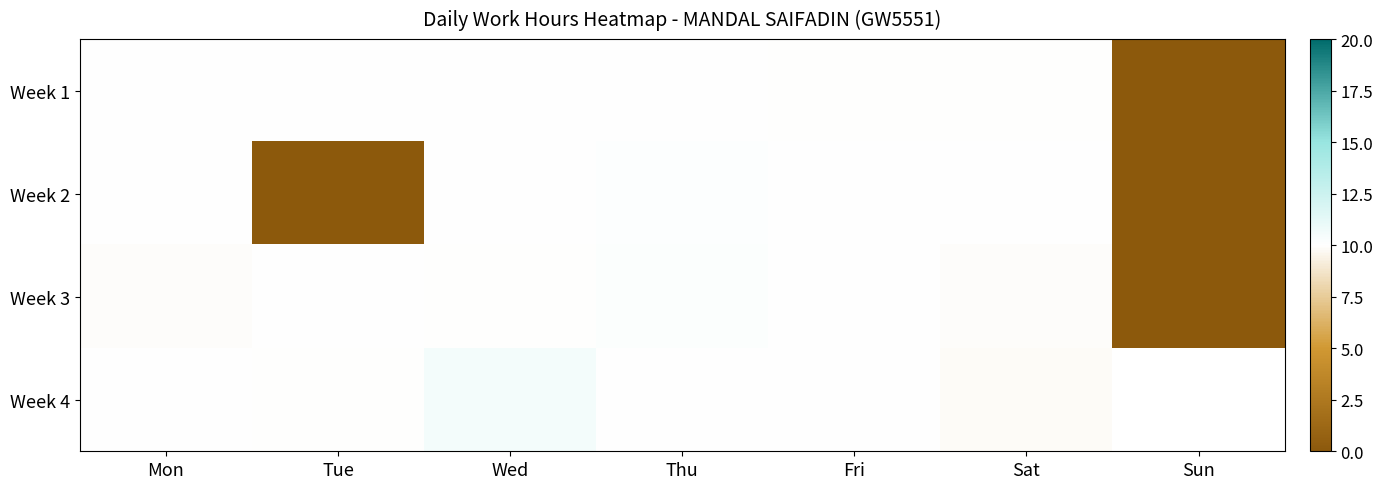

What is the average value of the Week 3 series?

8.6